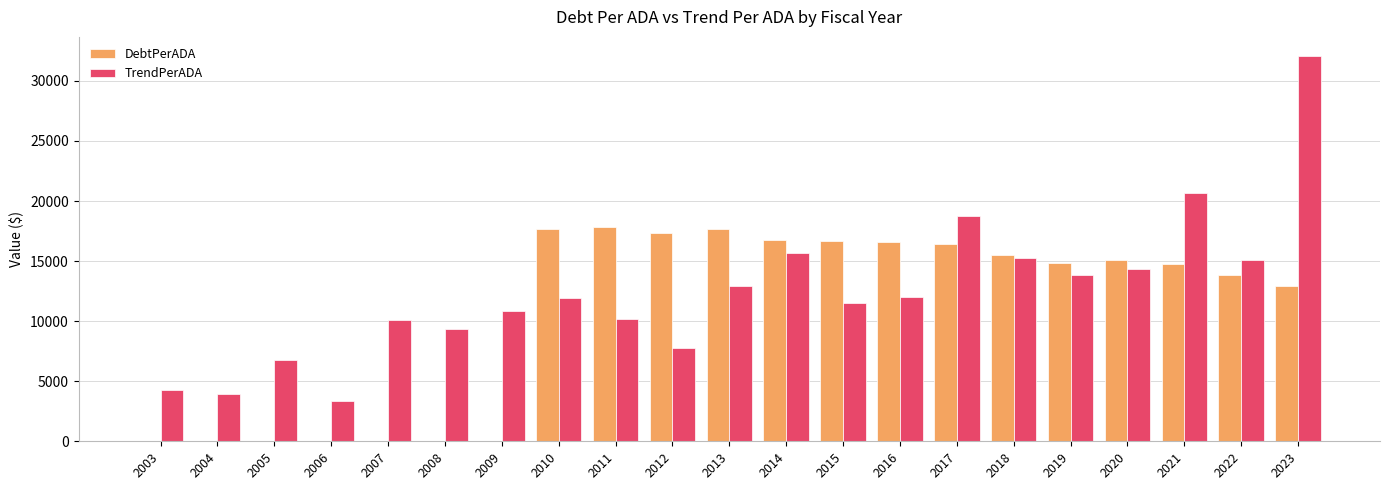

What value does the TrendPerADA series have at 2020?

14372.2